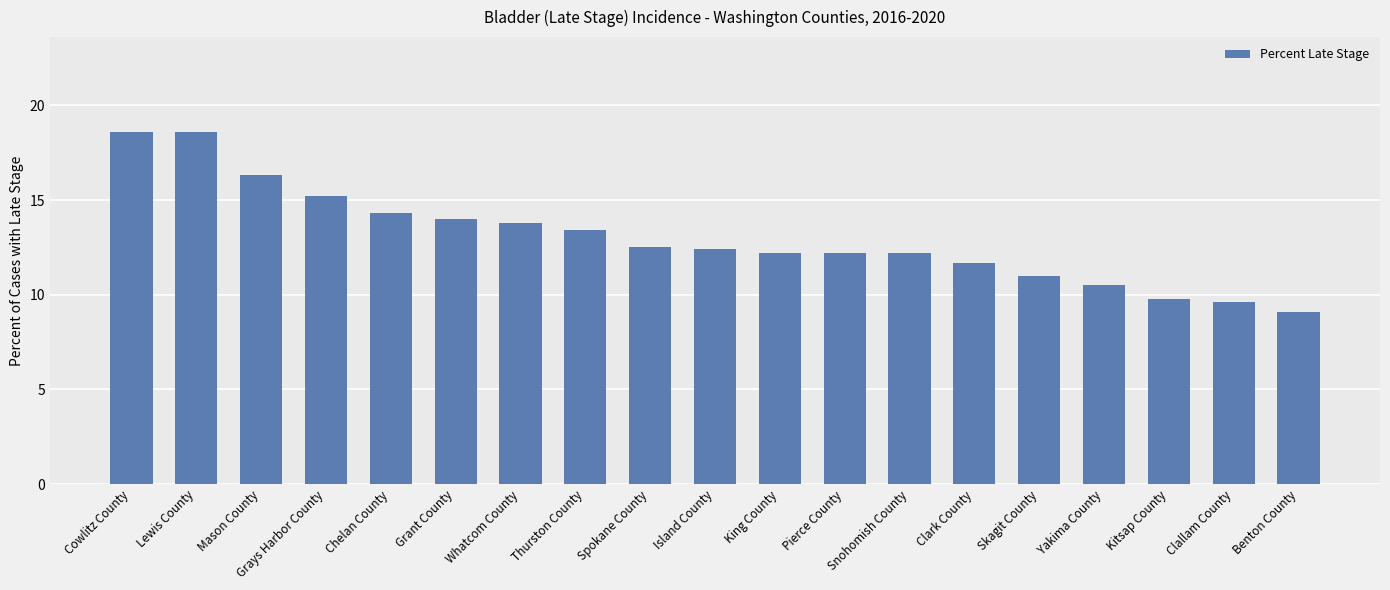

What is the sum of all values?

247.4